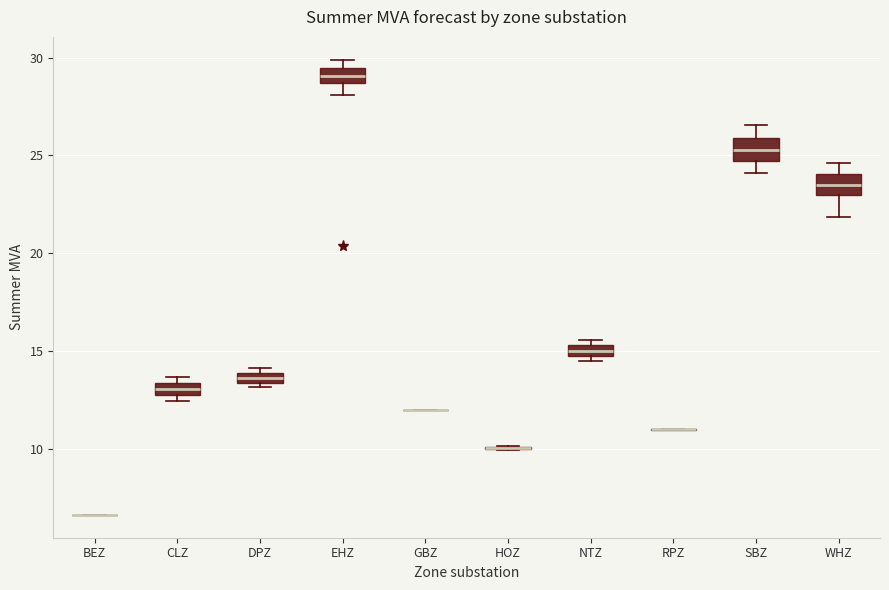

Where does the median line of the box for WHZ sit on the y-axis? The values are not printed on the chart, so give them approximately, as read against the axis.

23.5